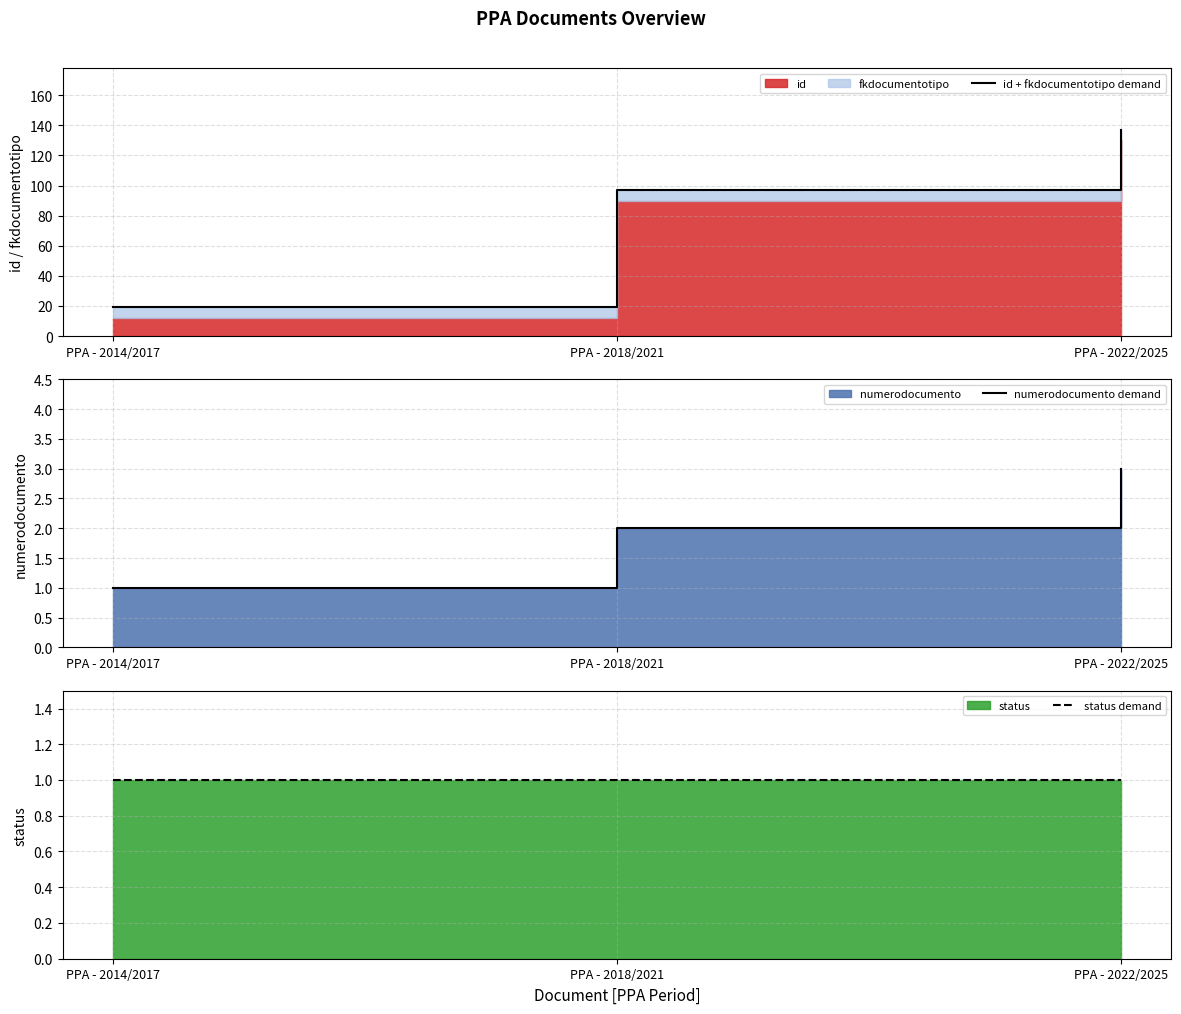

Which category has the highest value across all series?

PPA - 2022/2025